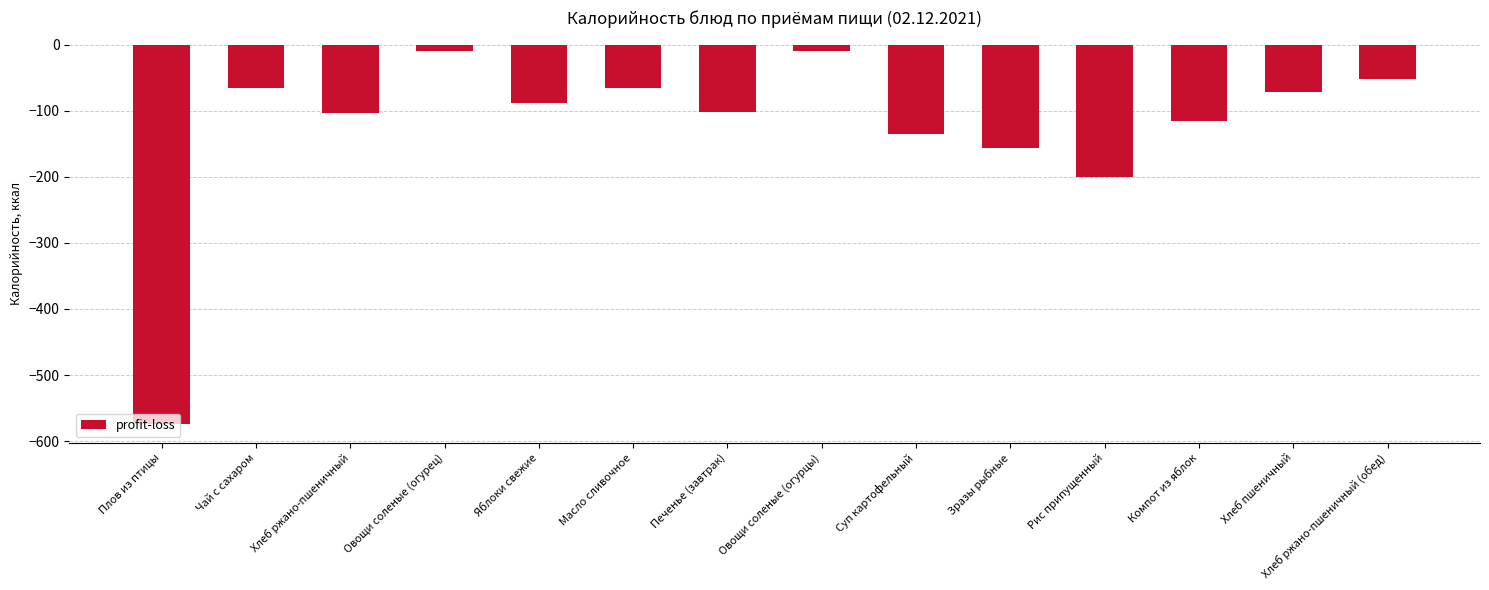

Is it true that the value at Масло сливочное is -66.0?

True